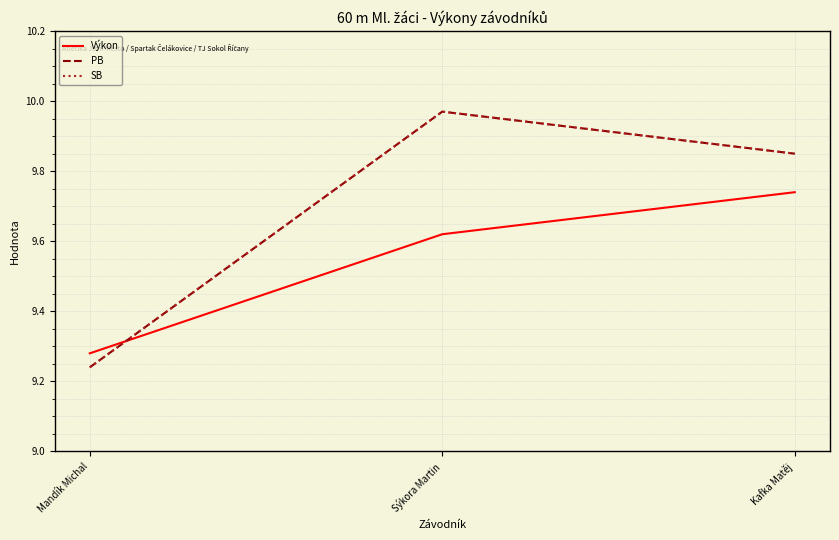

Does the chart display data point markers on the line(s)?

No